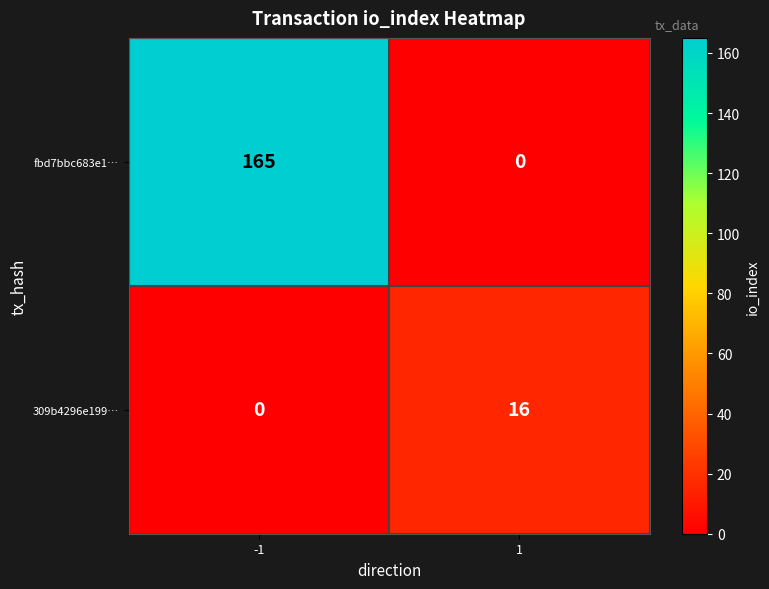

Between -1 and 1, which series saw the biggest shift?

fbd7bbc683e1…